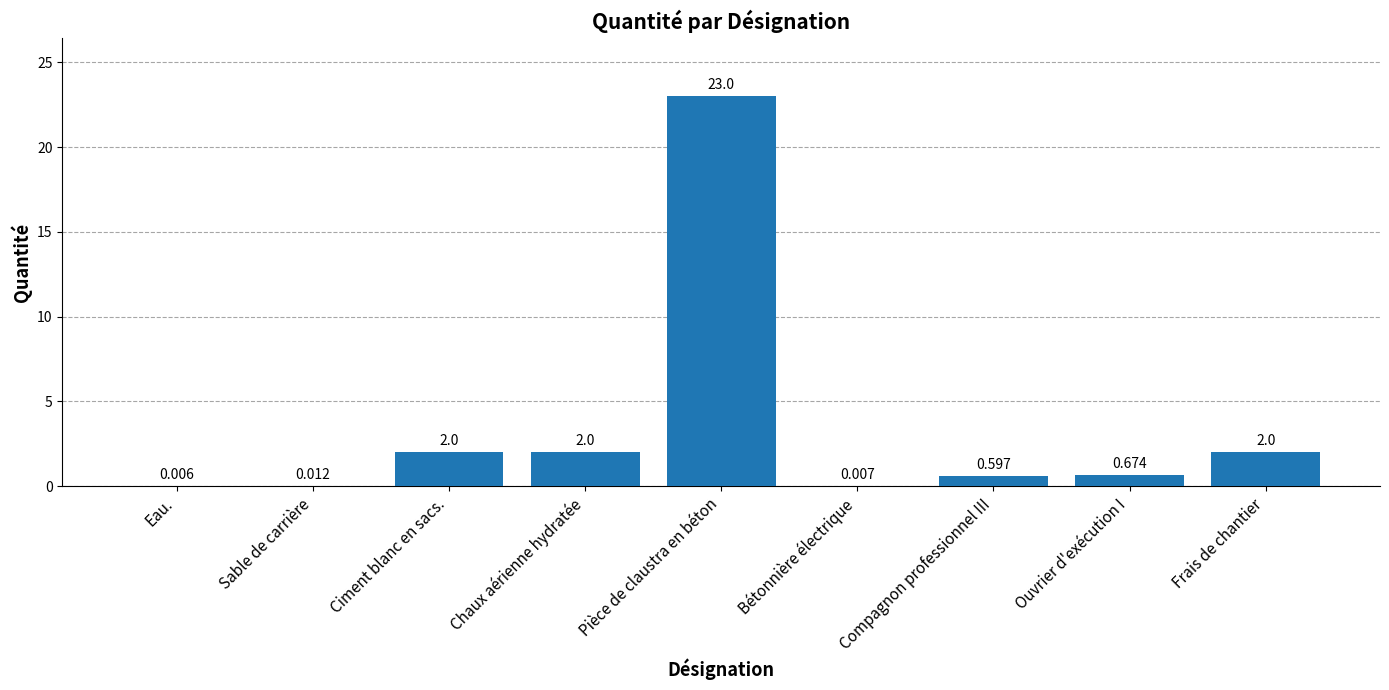

What is the maximum value shown in the chart?

23.0